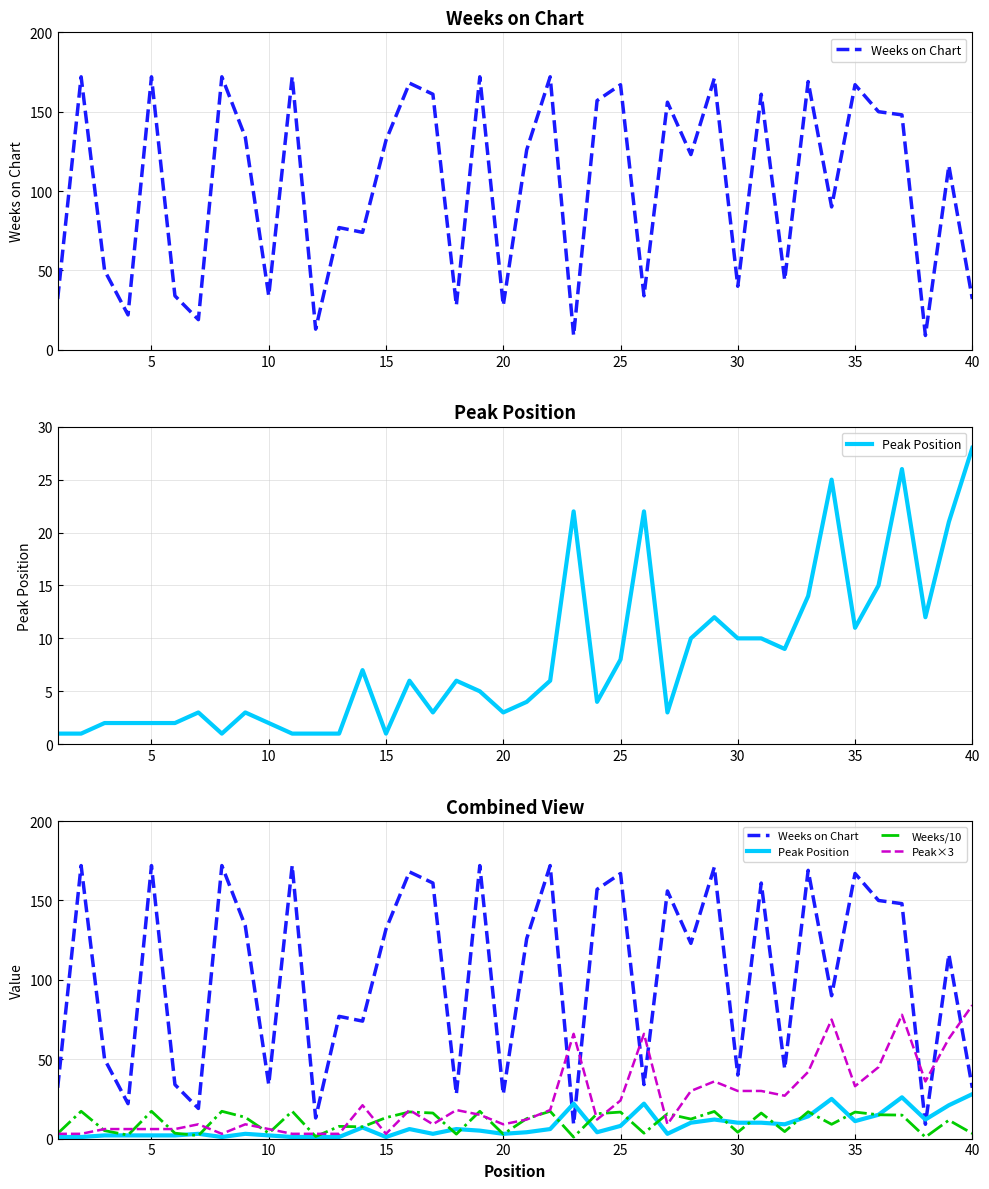

What is the difference between the second highest and minimum values in the Weeks/10 series?

16.3